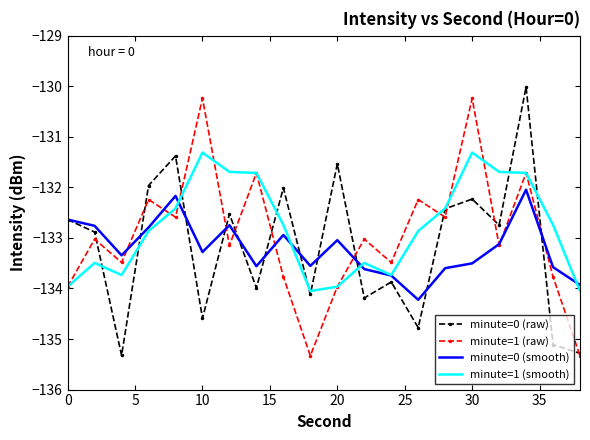

What is the minimum value for minute=0 (smooth)?

-134.2